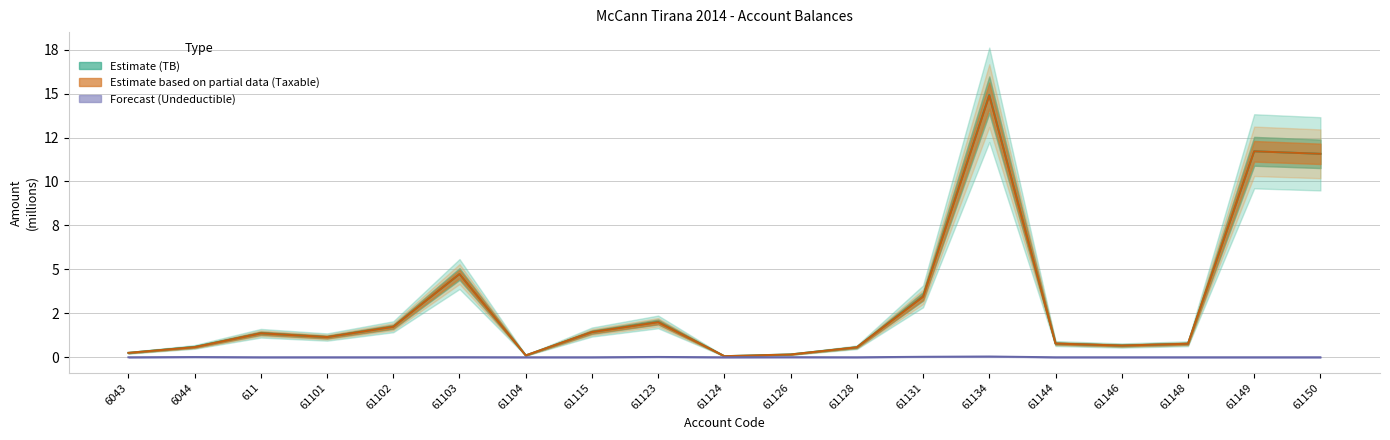

What is the lowest value of the Estimate (TB) series?

0.1